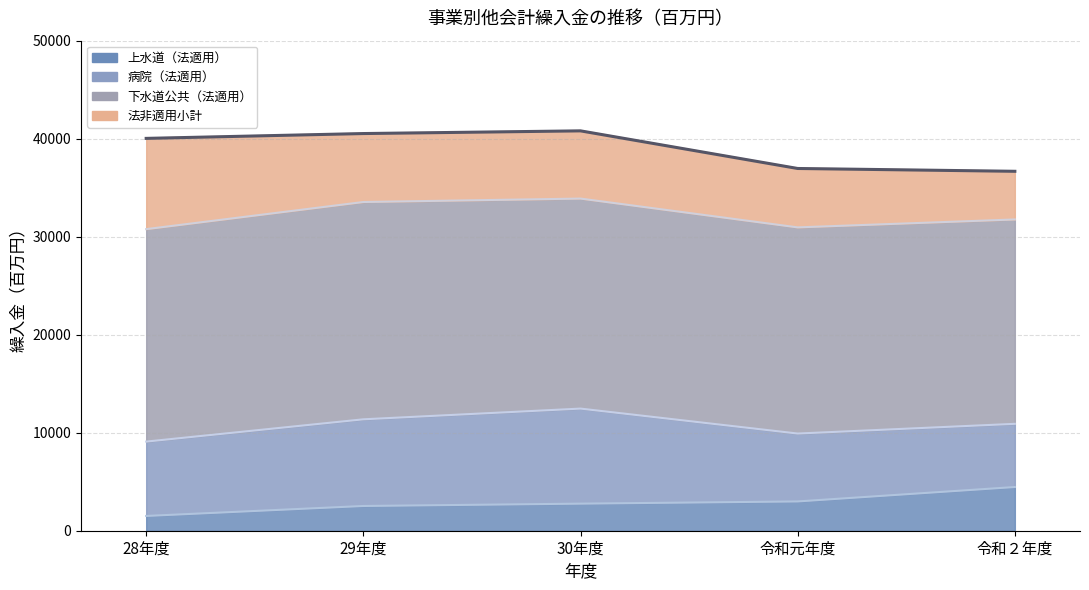

Is it true that 法非適用小計 equals 6009 at 令和元年度?

True